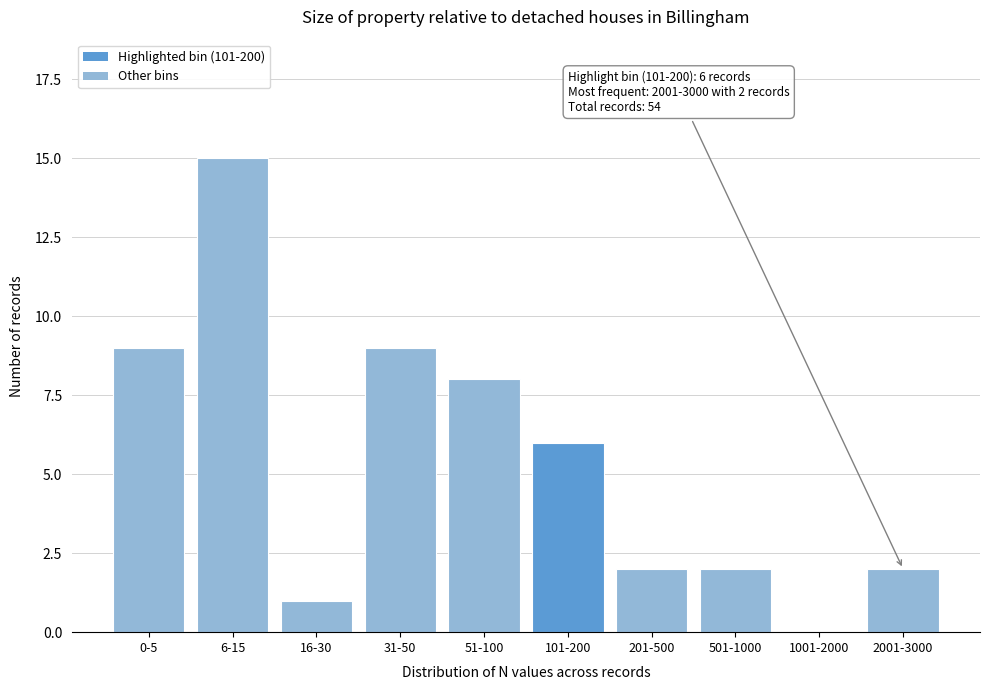

Reading left to right, transcribe all the data shown in this chart.

0-5=9	6-15=15	16-30=1	31-50=9	51-100=8	101-200=6	201-500=2	501-1000=2	1001-2000=0	2001-3000=2